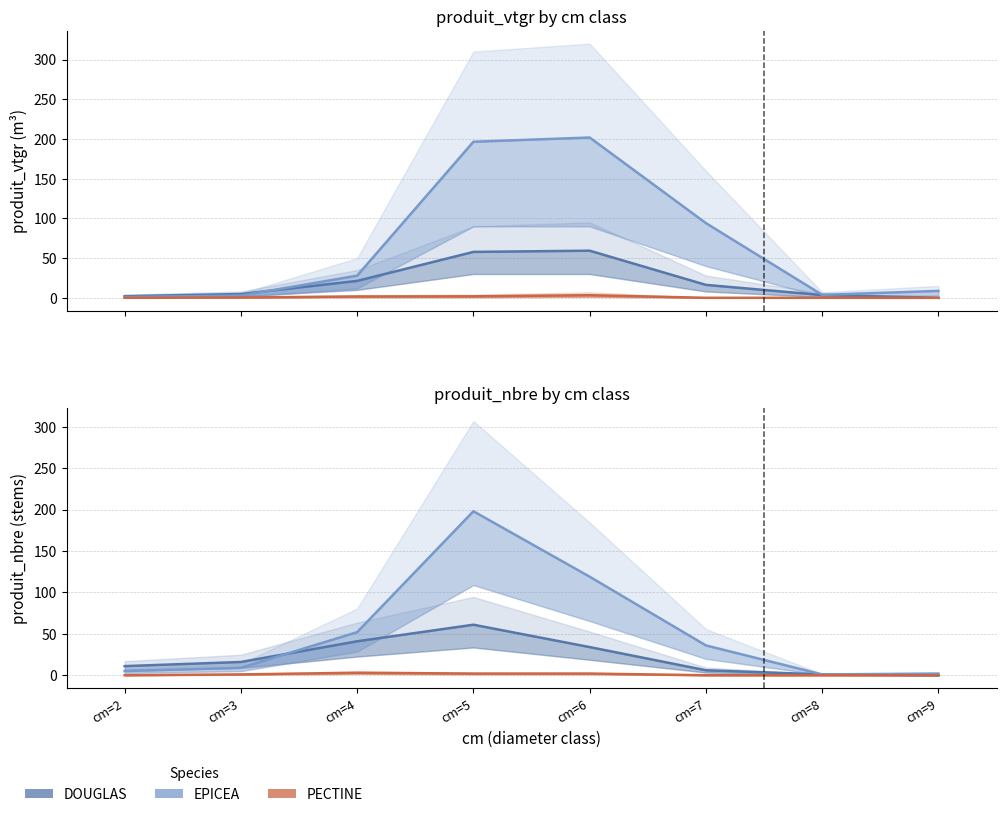

True or false: PECTINE has a value of 5 at cm=4.

False